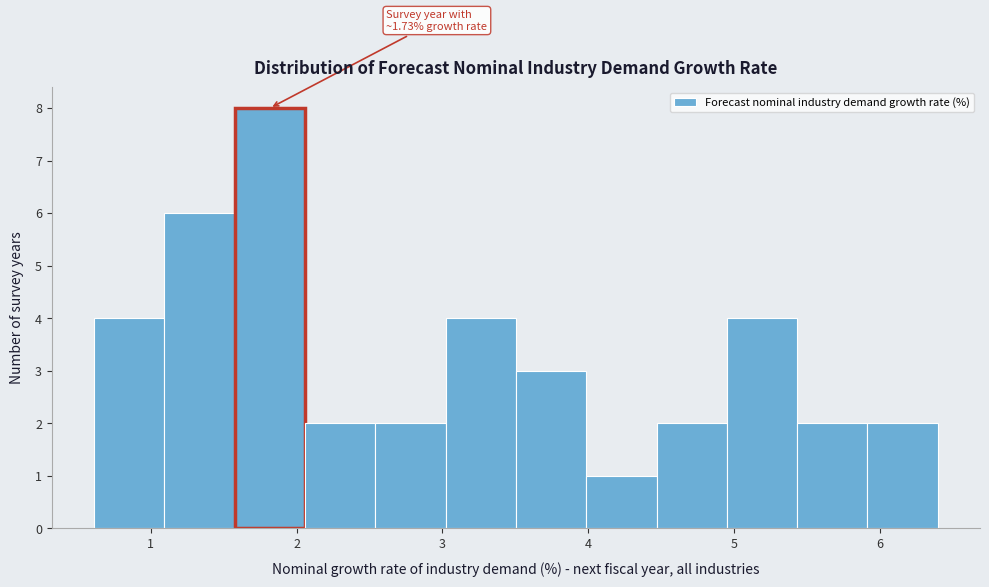

Over which range of the x-axis is the bar tallest?

1.6 to 2.1